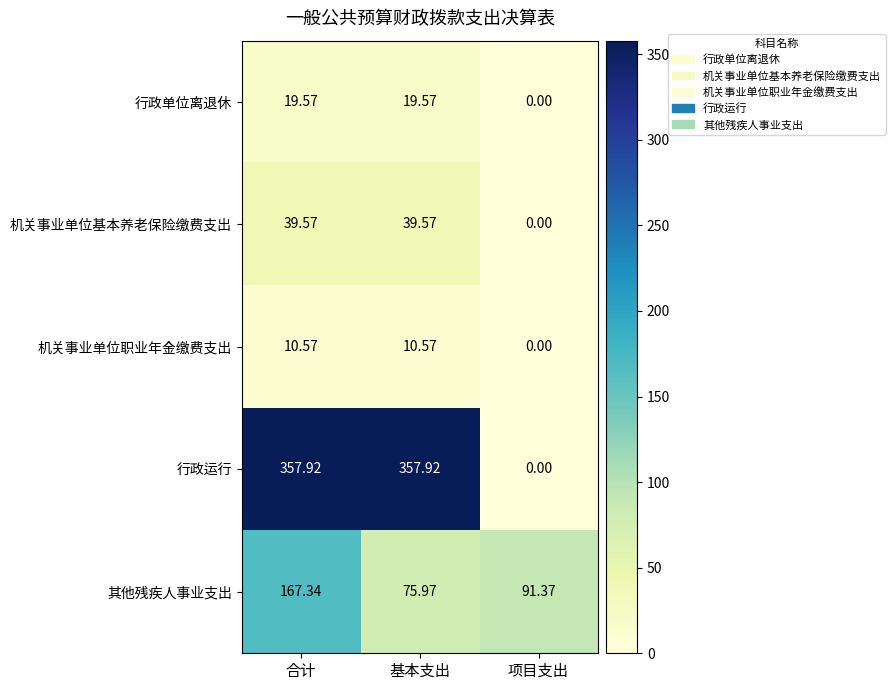

At which category does the chart reach its minimum across all series?

项目支出